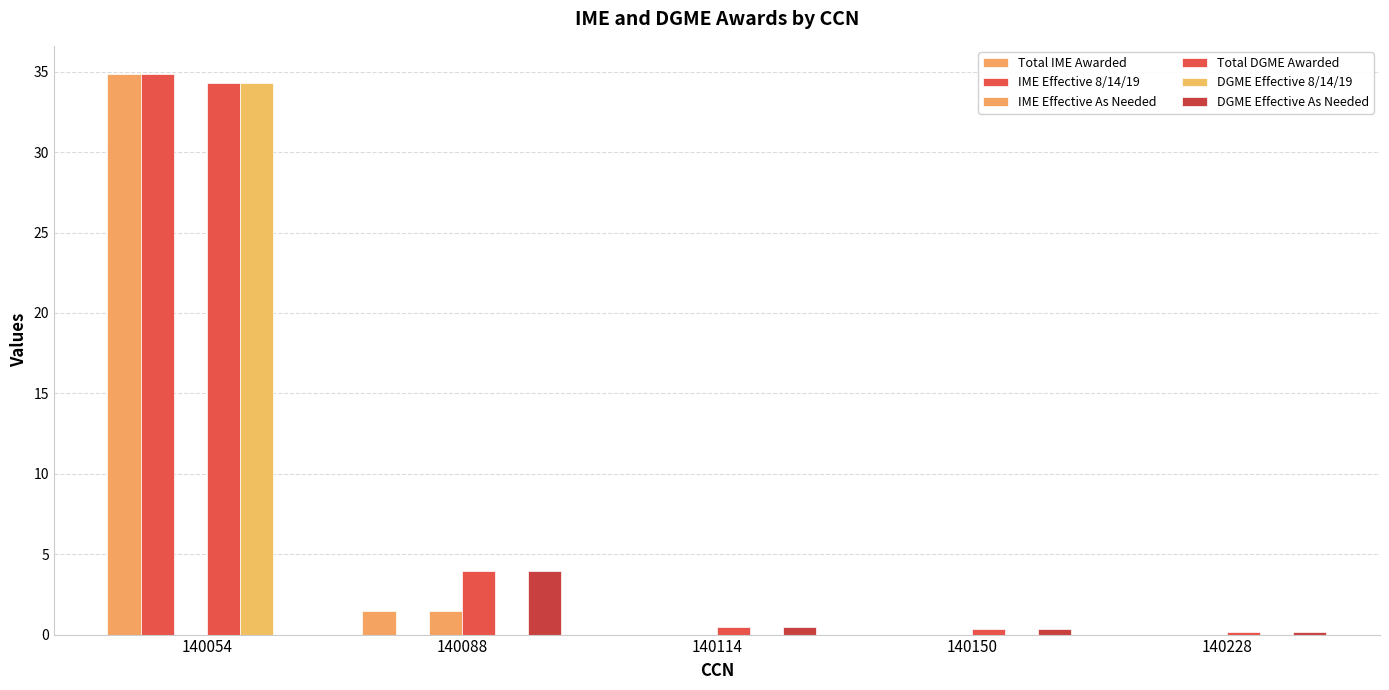

What is the lowest value of the Total DGME Awarded series?

0.2